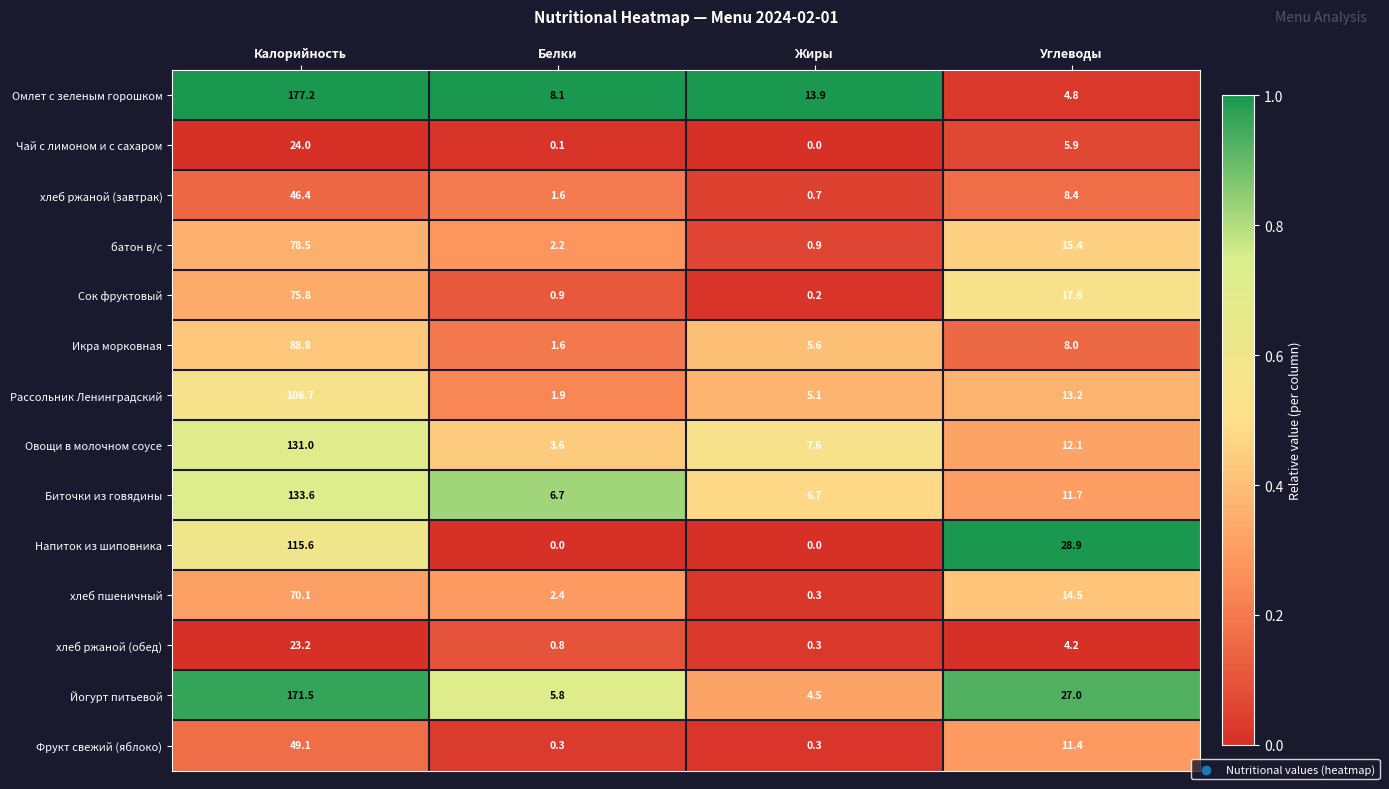

Rank the categories by батон в/с value from lowest to highest.

Жиры, Белки, Углеводы, Калорийность